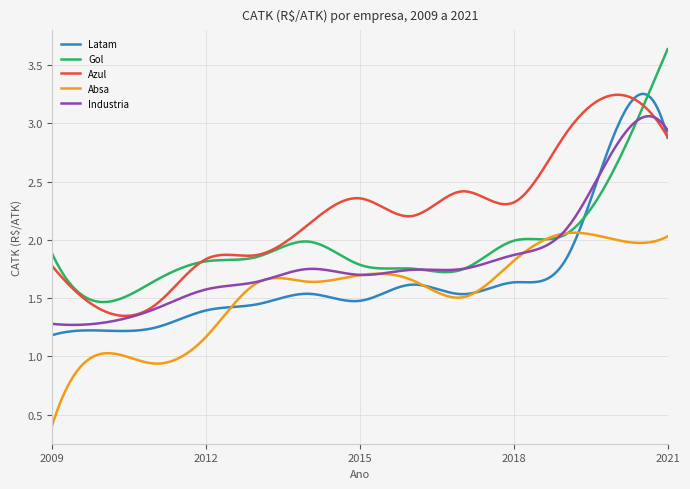

Which series has the largest total across all categories?

Azul